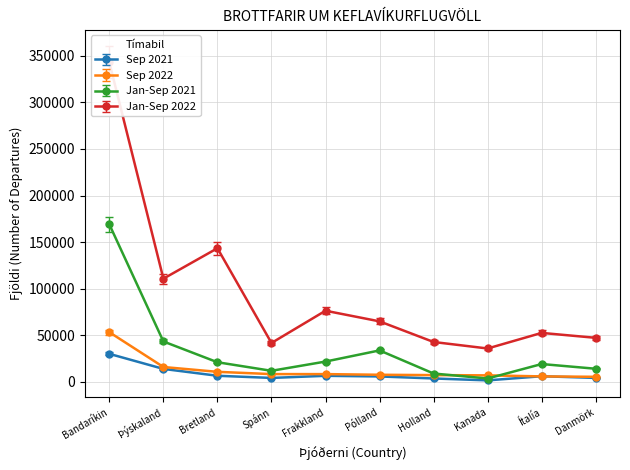

Which label corresponds to the largest value in the chart?

Bandaríkin